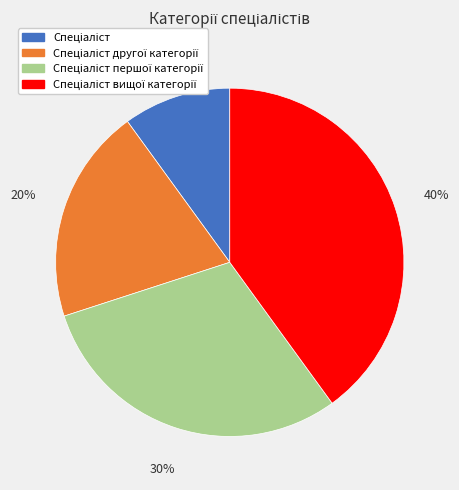

How many segments does this pie chart have?

4